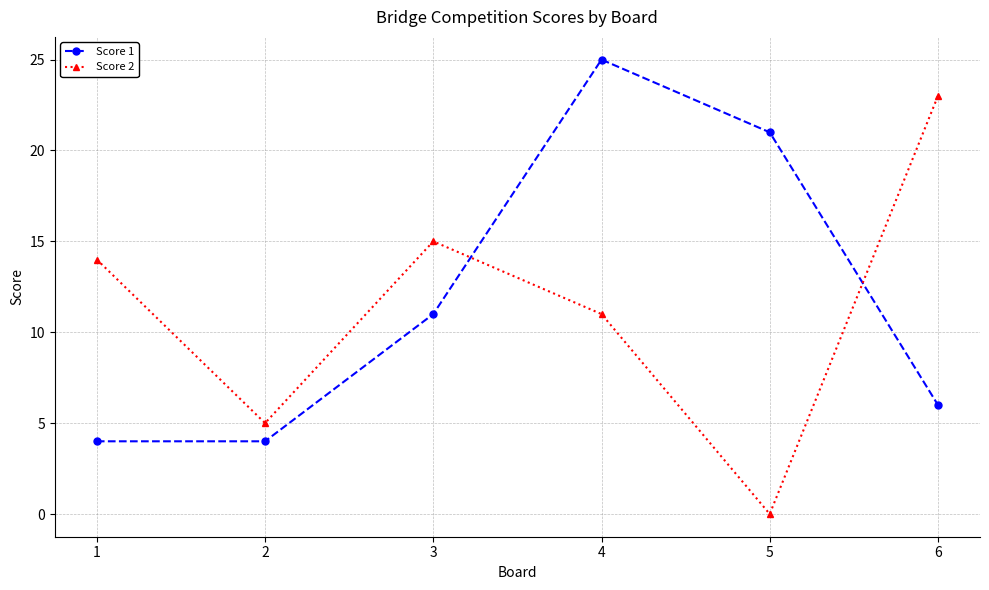

What is the difference between the maximum and minimum values in the Score 2 series?

23